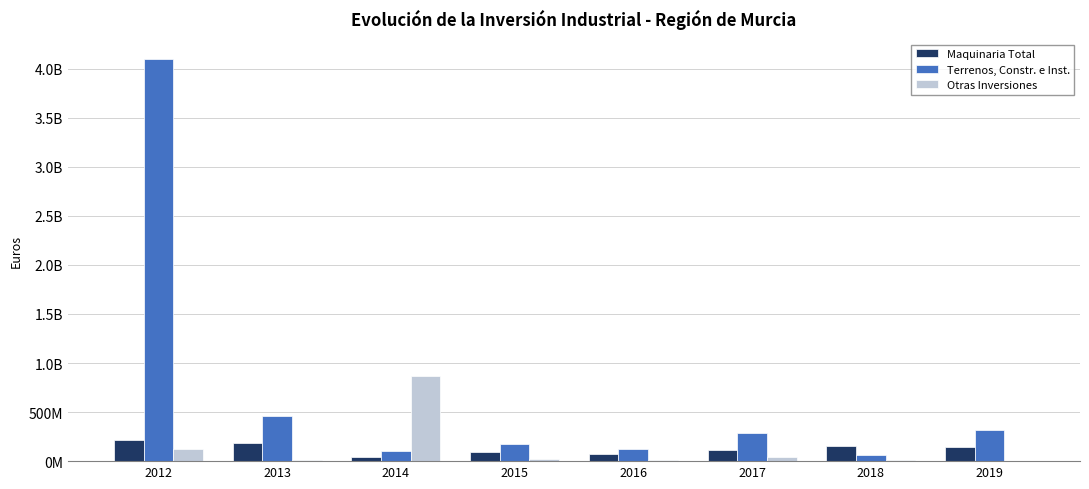

Reading left to right, what are all the values shown in this chart?

Maquinaria Total: 212569934	182596168	45842632	90290348	72280509	115737361	158924342	145413987
Terrenos, Constr. e Inst.: 4096736646	455994281	103991557	175336998	119673913	281764069	61824368	321166192
Otras Inversiones: 126617989	15668698	871091759	25986131	7457958	37096937	10761912	2911544